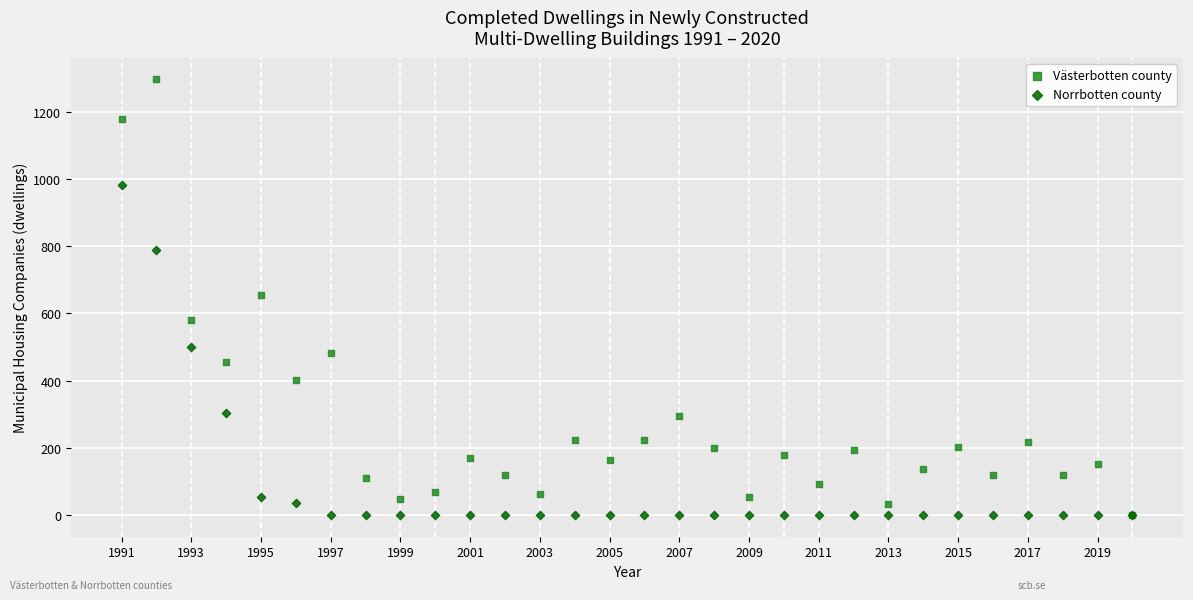

What are all the series names shown in the legend?

Västerbotten county, Norrbotten county